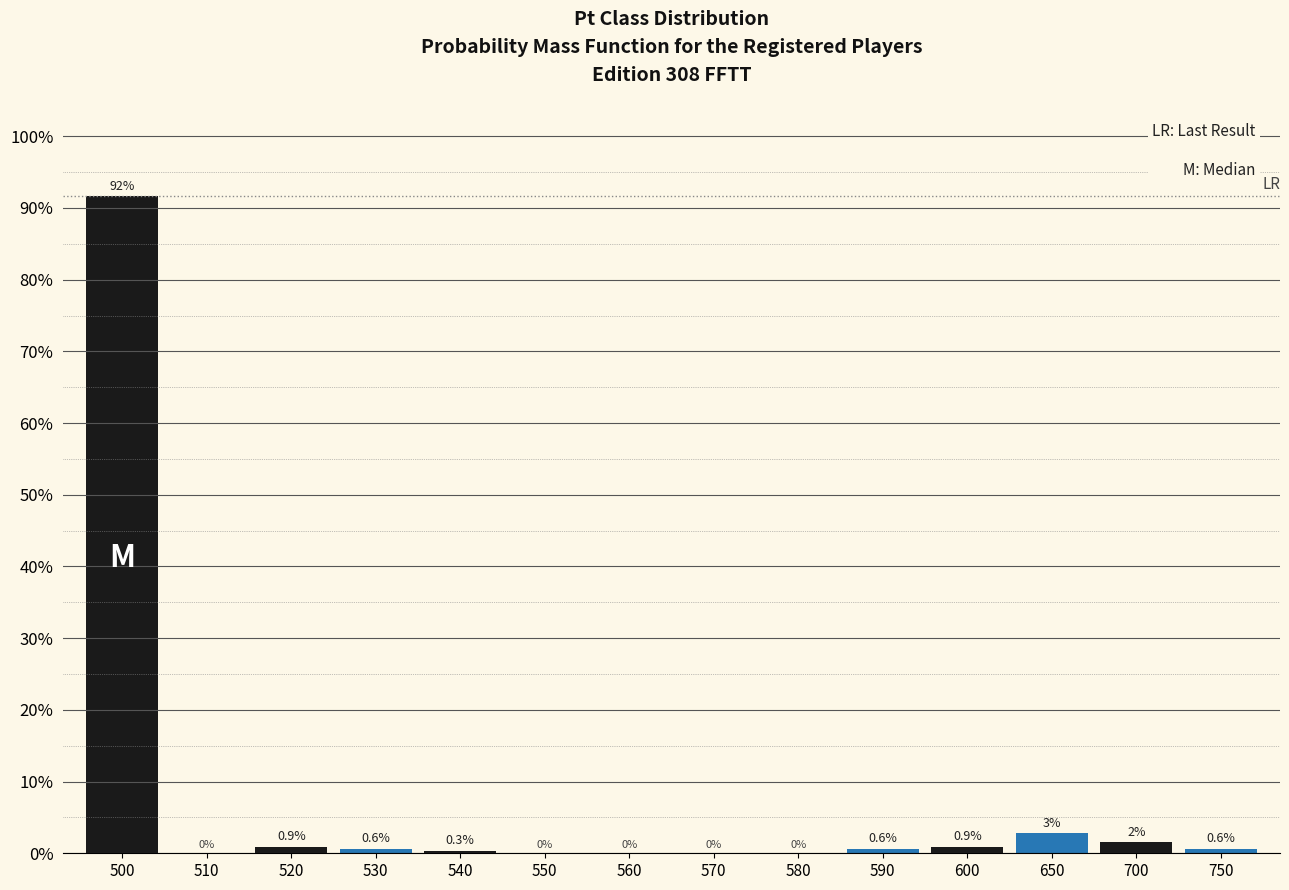

Between 500 and 750, which is larger?

500